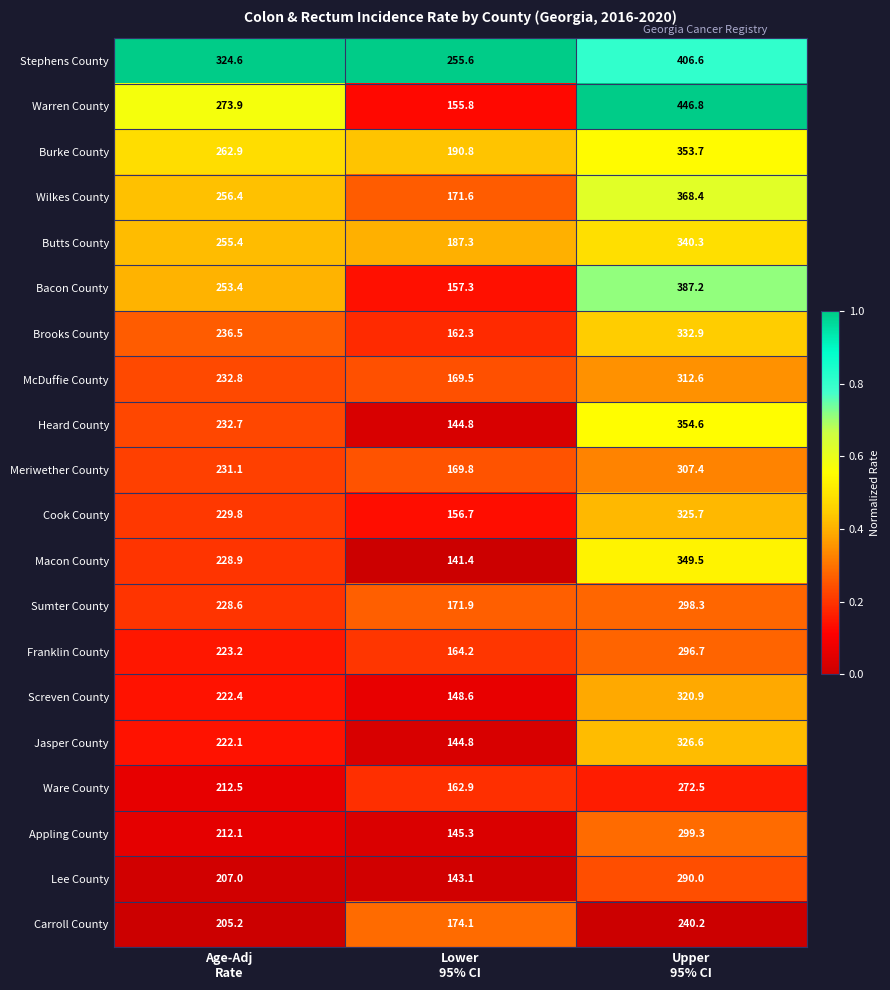

Rank the series at Upper
95% CI from highest to lowest value.

Warren County, Stephens County, Bacon County, Wilkes County, Heard County, Burke County, Macon County, Butts County, Brooks County, Jasper County, Cook County, Screven County, McDuffie County, Meriwether County, Appling County, Sumter County, Franklin County, Lee County, Ware County, Carroll County